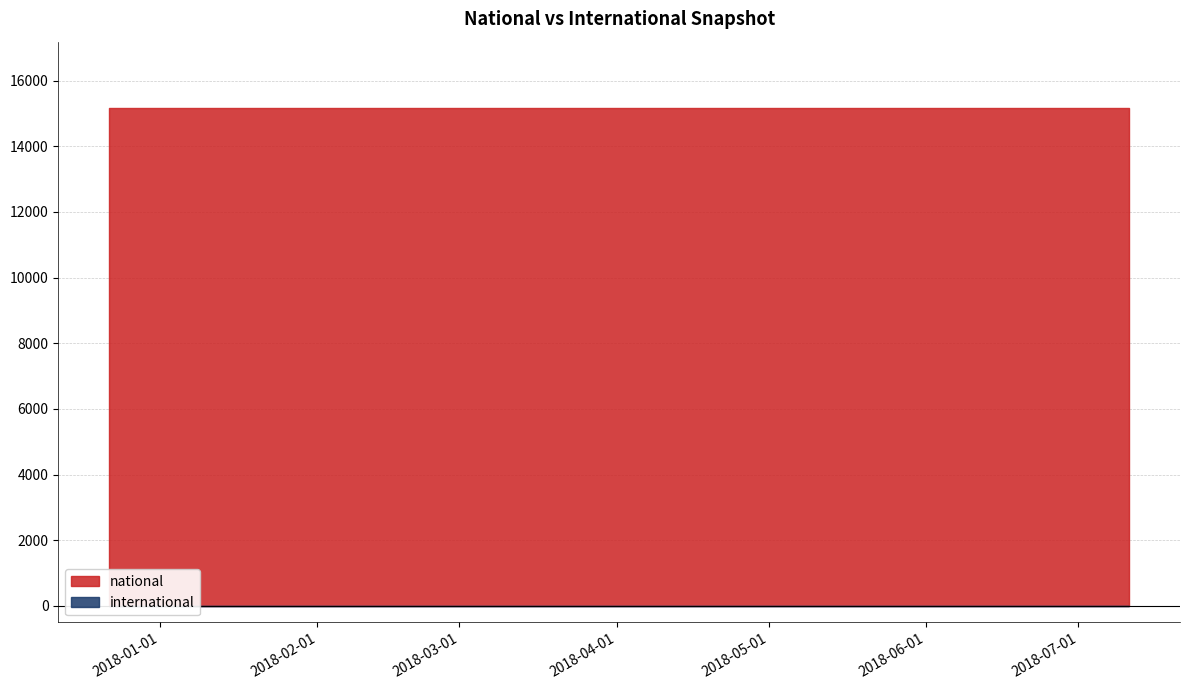

Rank the series by their maximum value, from highest to lowest.

national, international